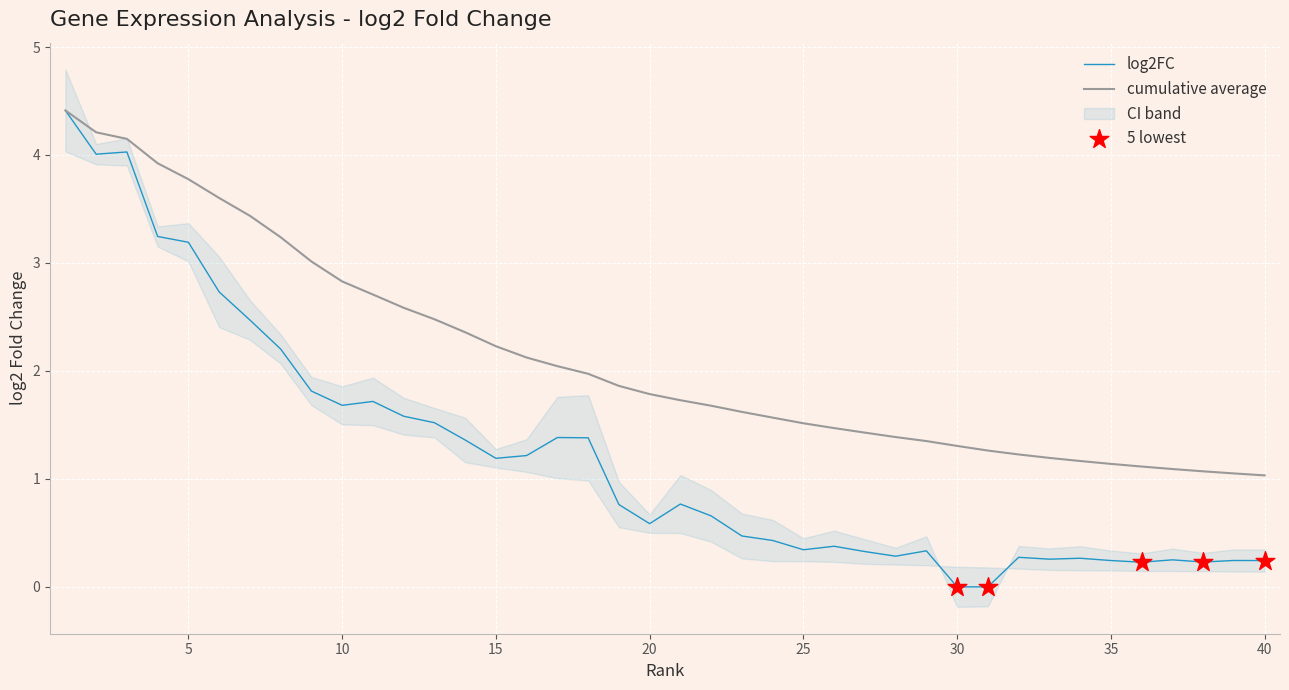

Is the value of ci_inner at 8 greater than the value of log2FC at 33?

Yes